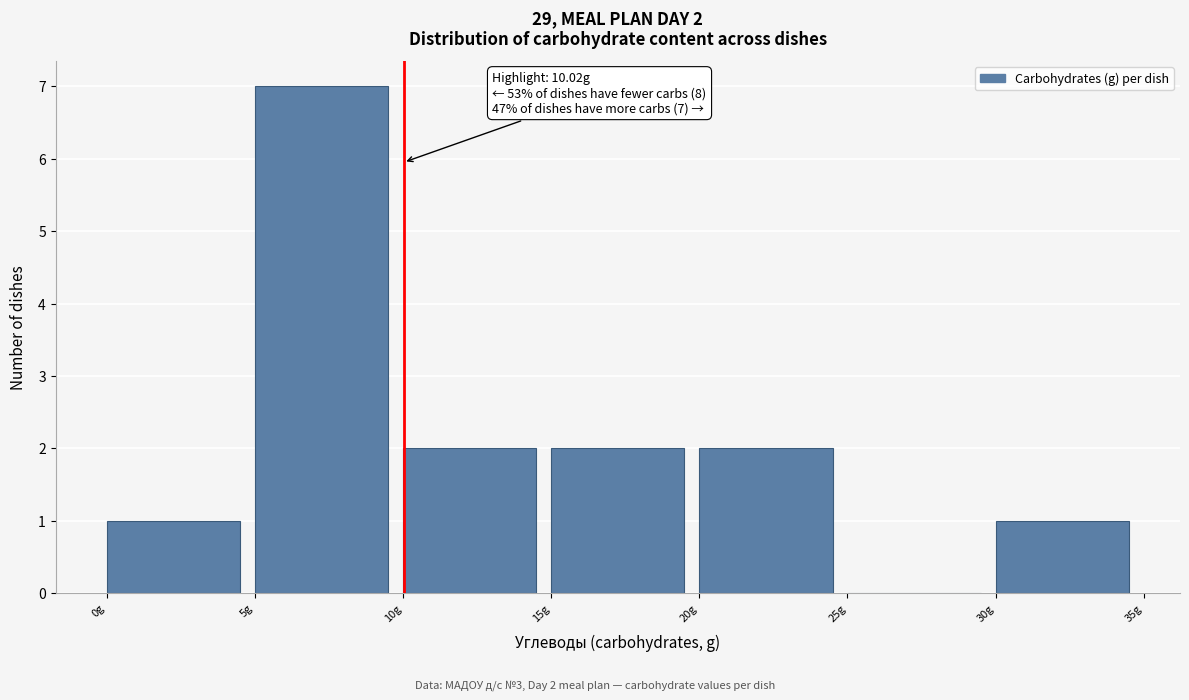

Which range on the x-axis has the tallest bar?

5 to 10